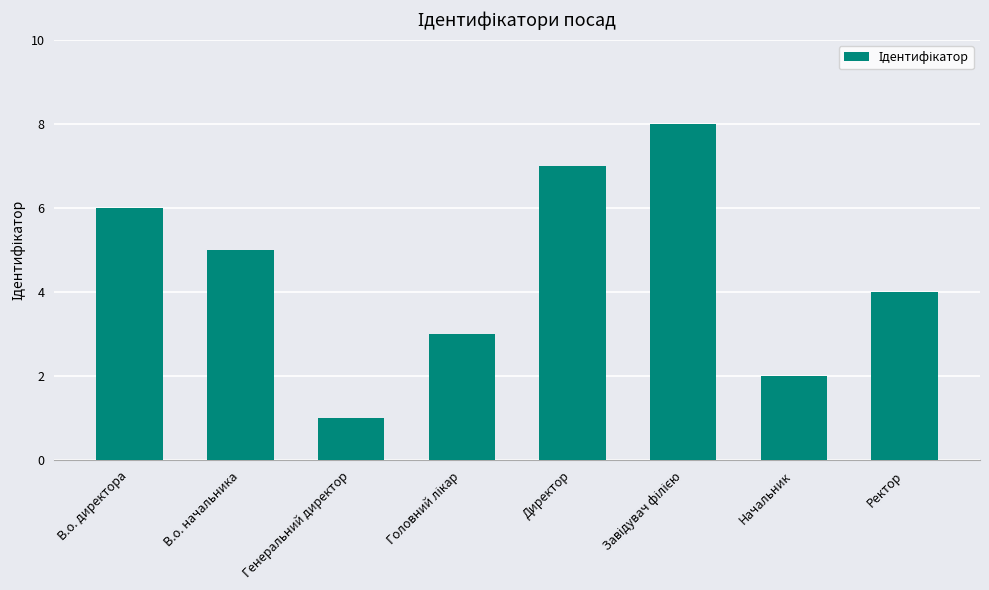

Which has a higher value, Начальник or Генеральний директор?

Начальник